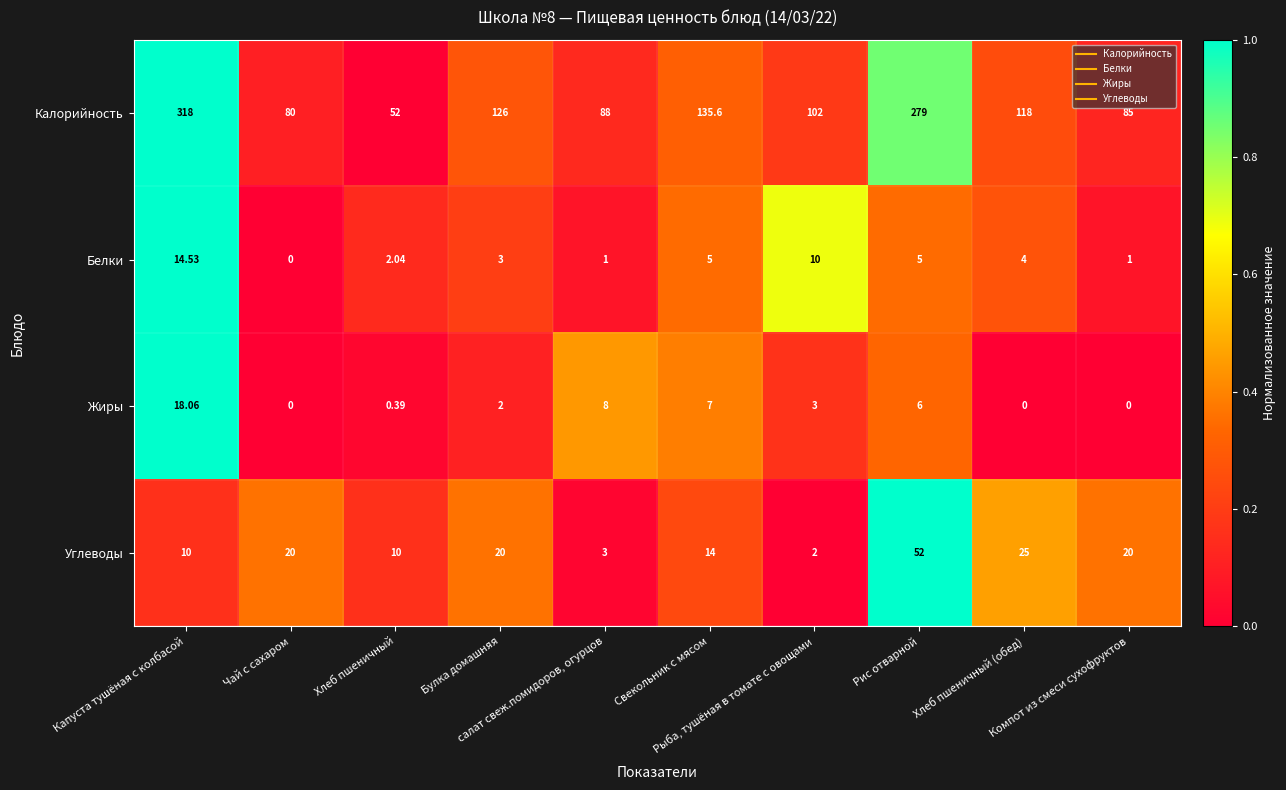

Which series has the largest total across all categories?

Калорийность